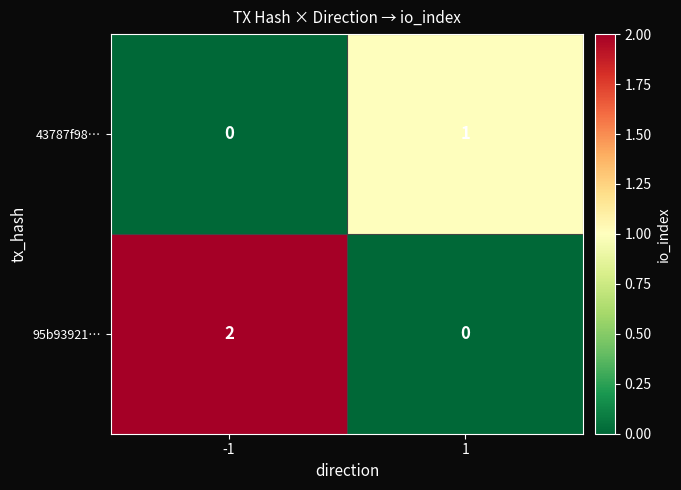

The value of 43787f98… at -1 is 1. True or false?

False